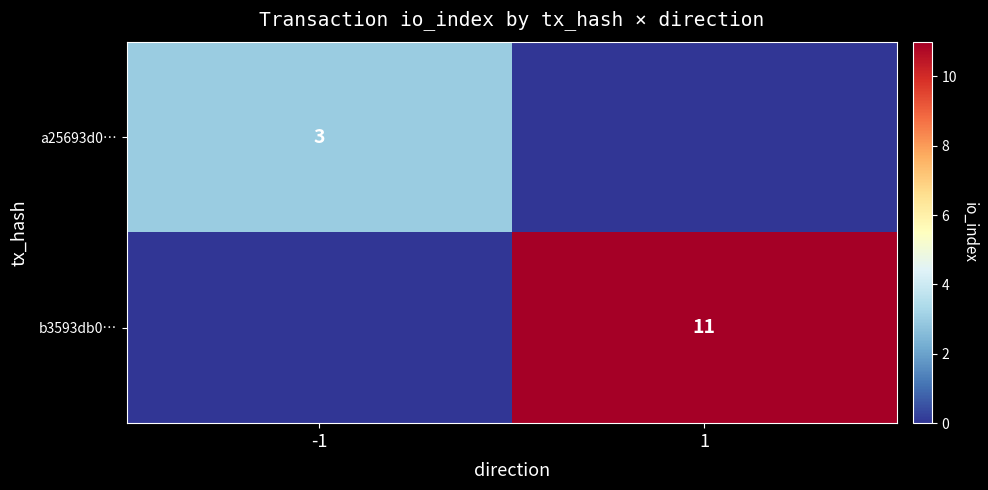

What is the greatest value displayed?

11